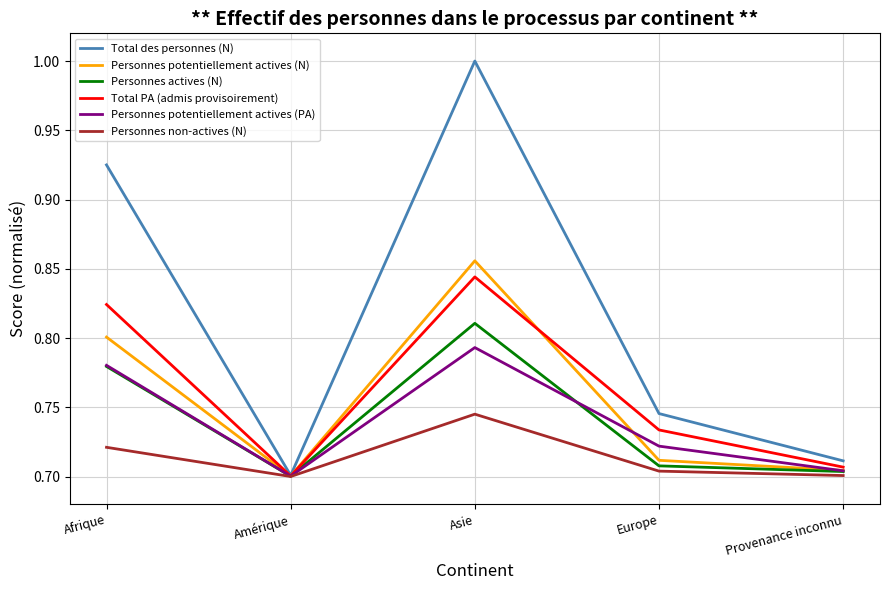

The value of Personnes potentiellement actives (PA) at Afrique is 1.3. True or false?

False